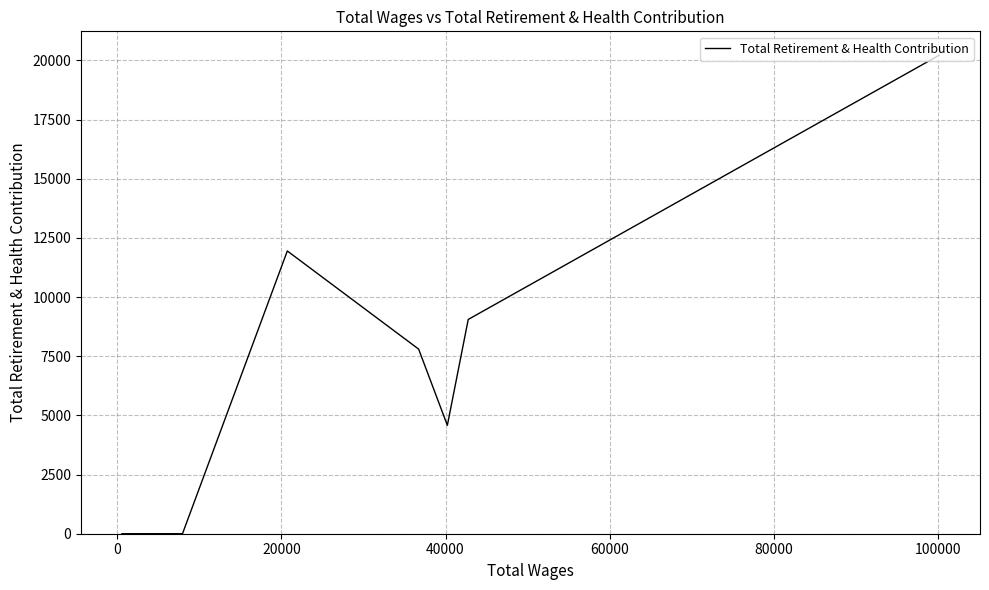

True or false: there are more than 2 points higher than both neighbors.

False